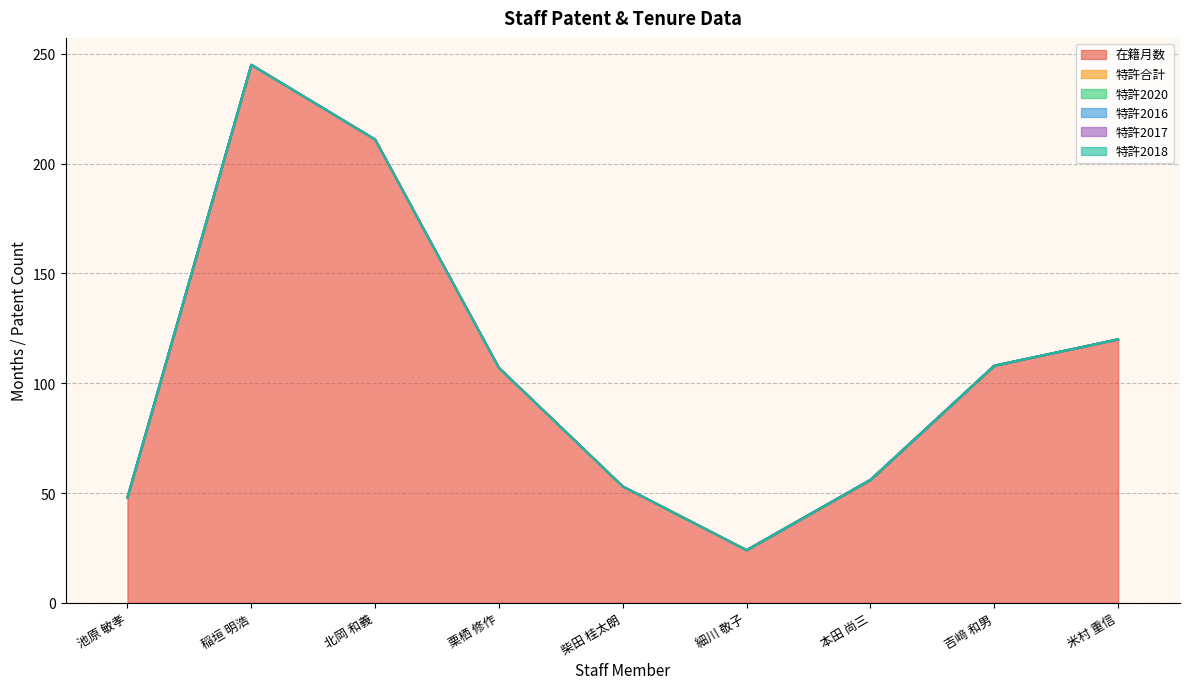

What is the label of the 9th point from the left?

米村 重信